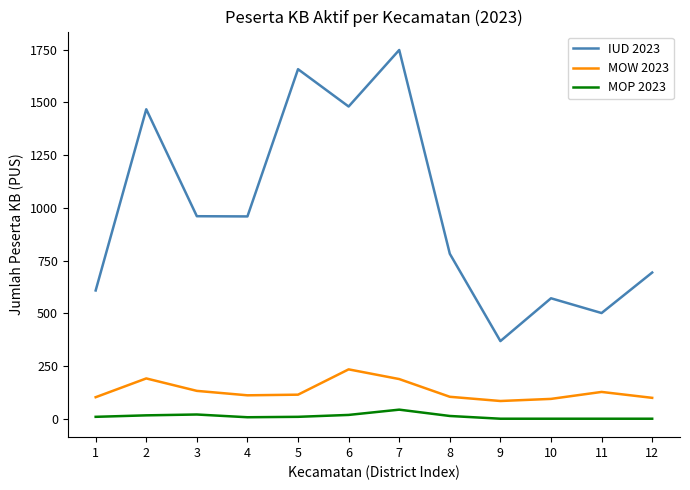

What is the total value across all series at 11?

628